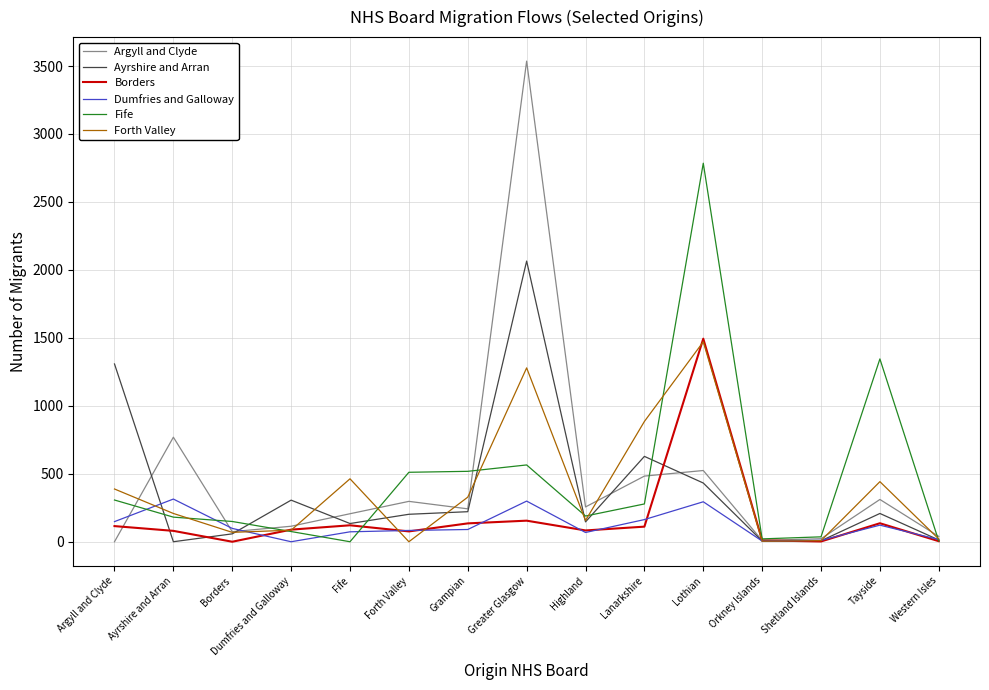

What is the average value of the Argyll and Clyde series?

459